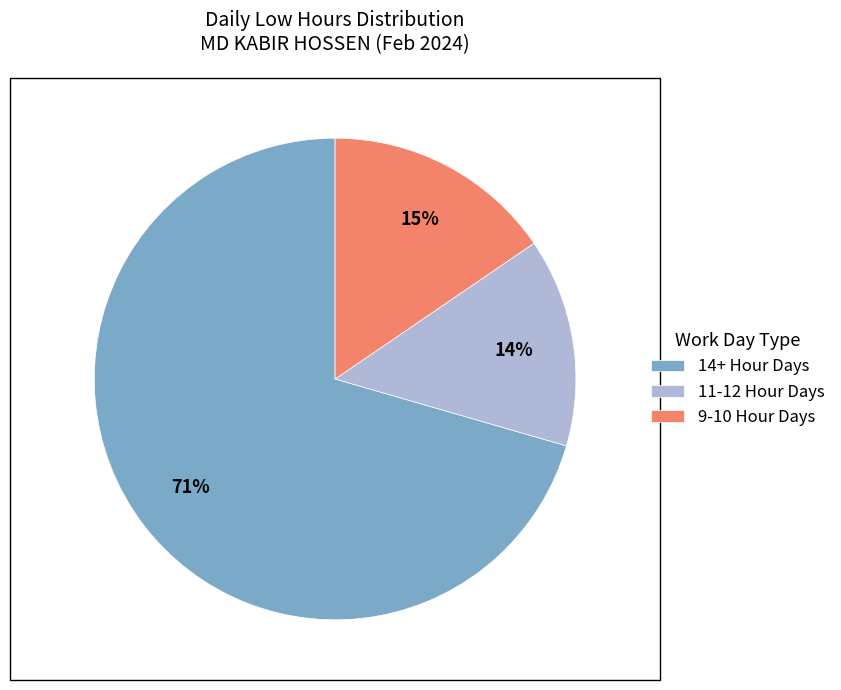

Between 9-10 Hour Days and 11-12 Hour Days, which is larger?

9-10 Hour Days